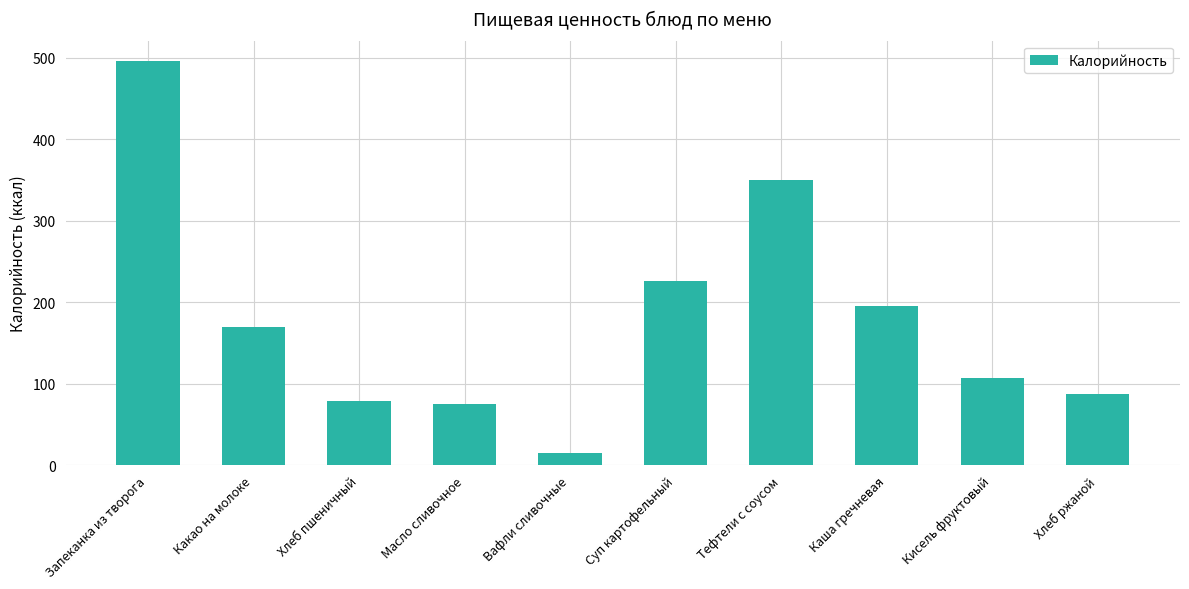

What is the change in value from Запеканка из творога to Масло сливочное?

-421.2